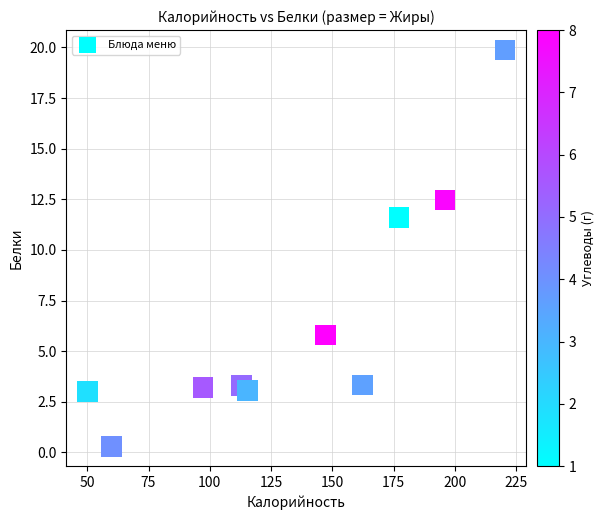

What Y value in the scatter plot is closest to 10?

11.6